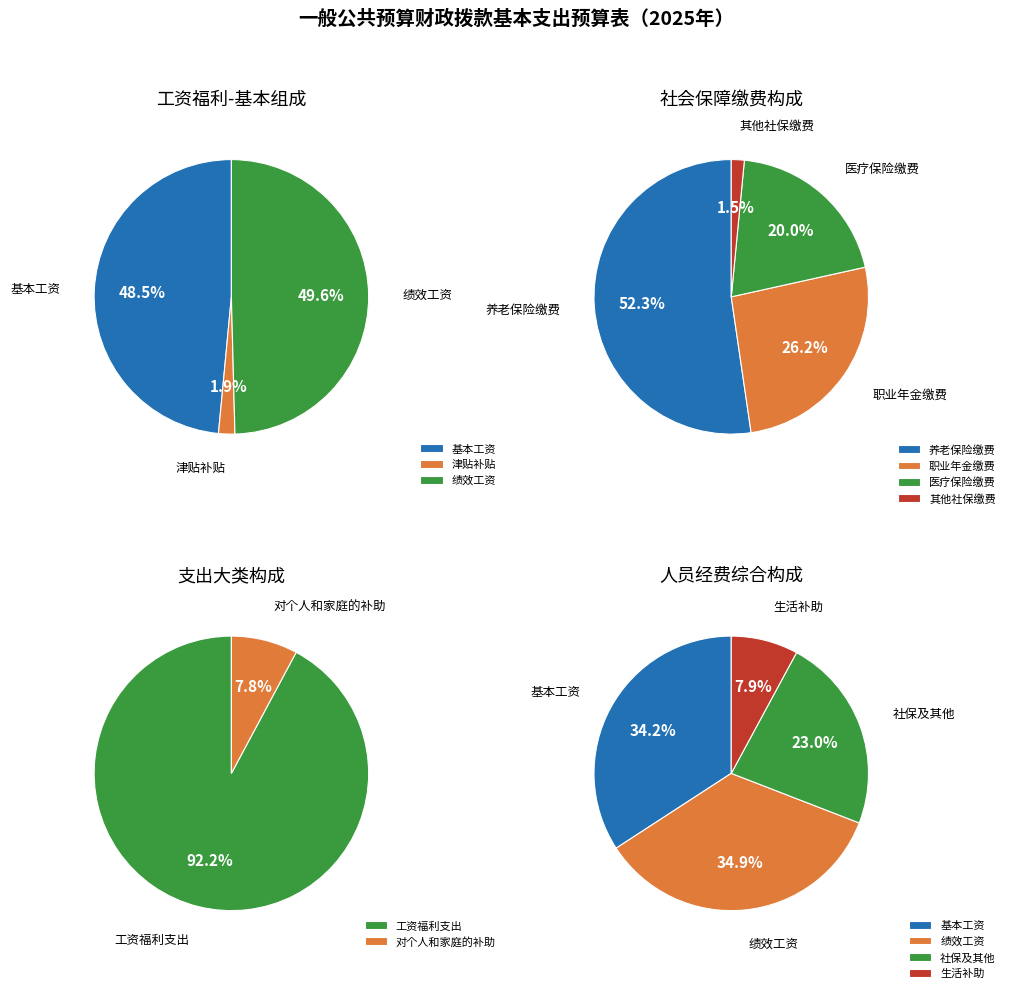

Which has a higher value, 机关事业单位基本养老保险缴费 or 其他社会保障缴费?

机关事业单位基本养老保险缴费